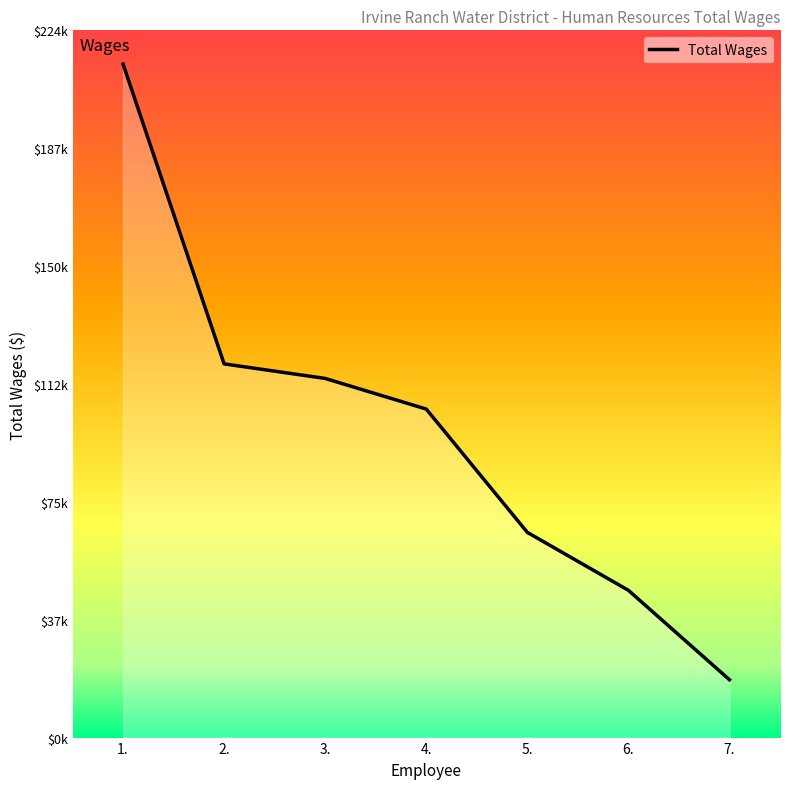

Does the chart display data point markers on the line(s)?

No